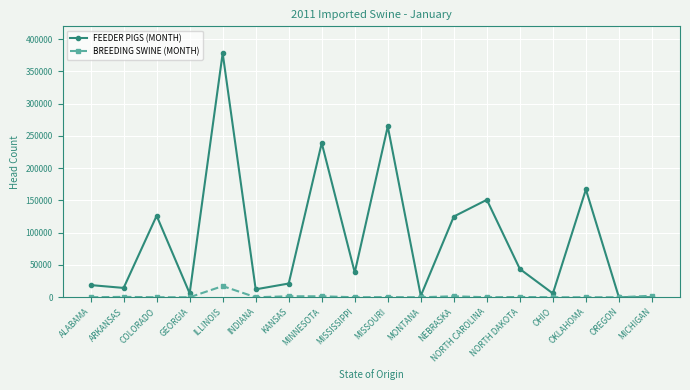

Does the chart display data point markers on the line(s)?

Yes